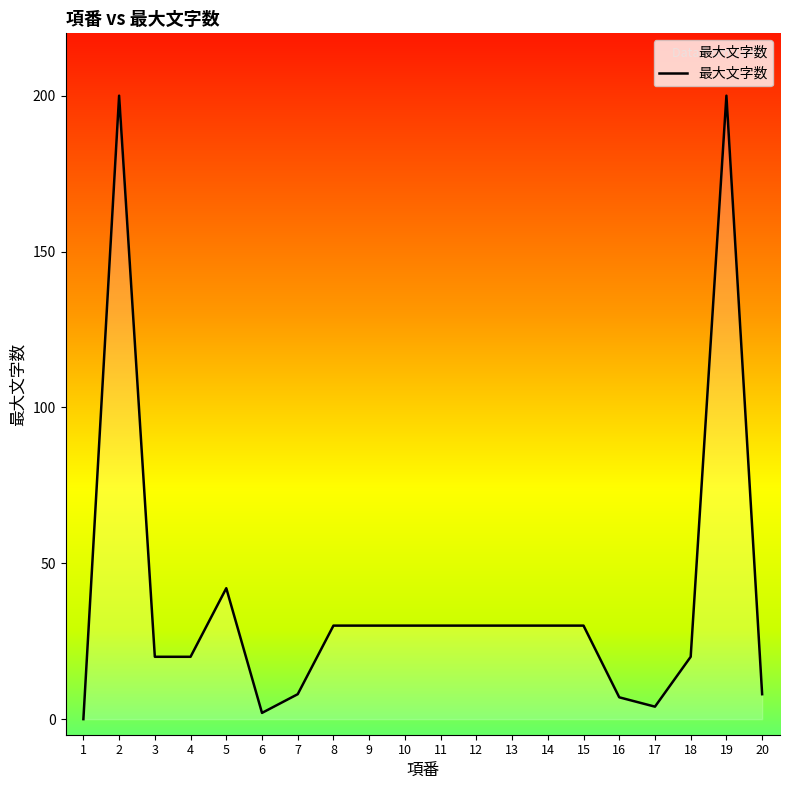

Does the chart have visible grid lines?

No